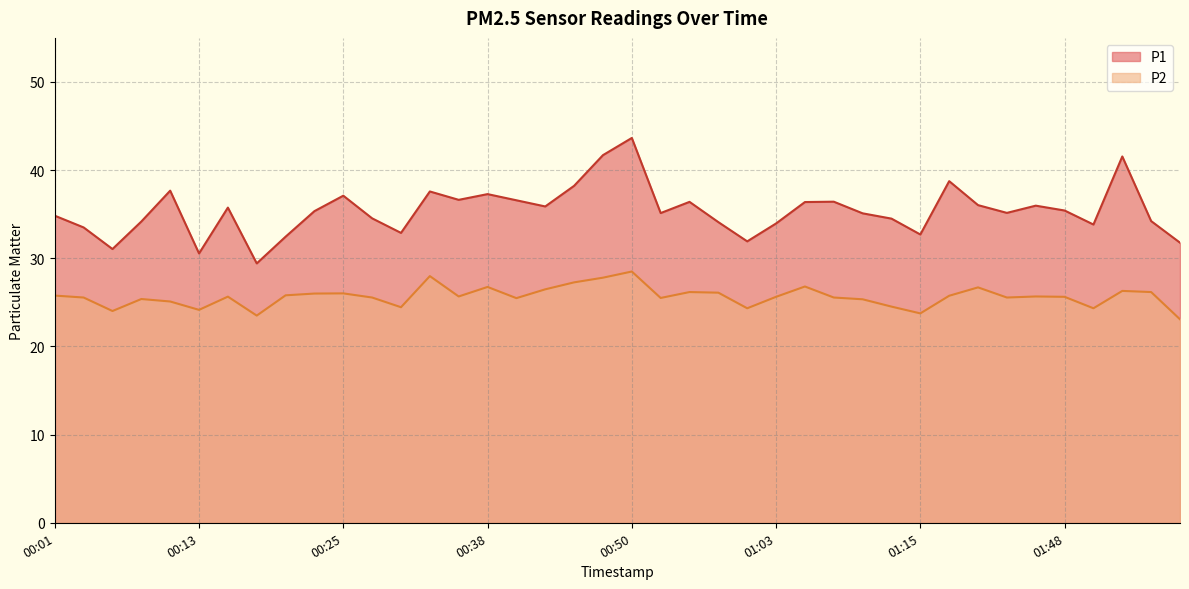

Is it true that P2 equals 35.1 at 01:43?

False